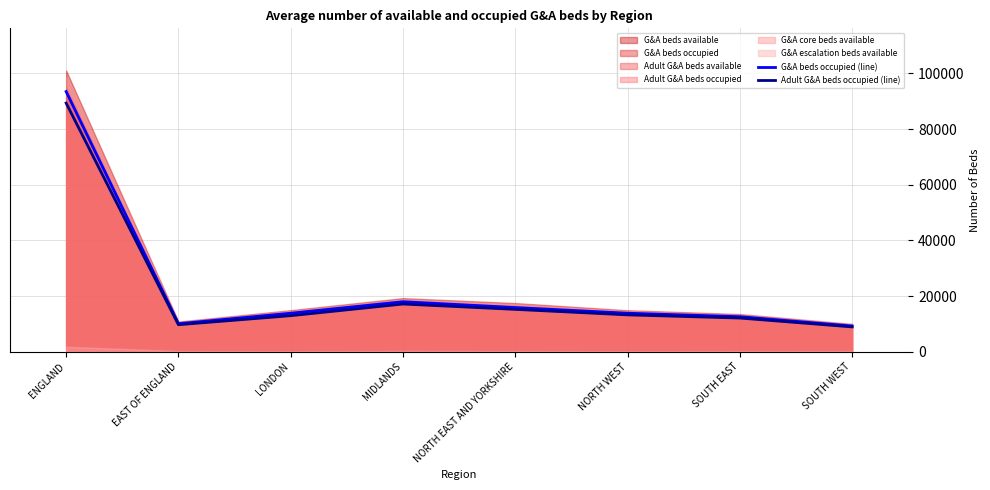

Which label corresponds to the largest value in the chart?

ENGLAND